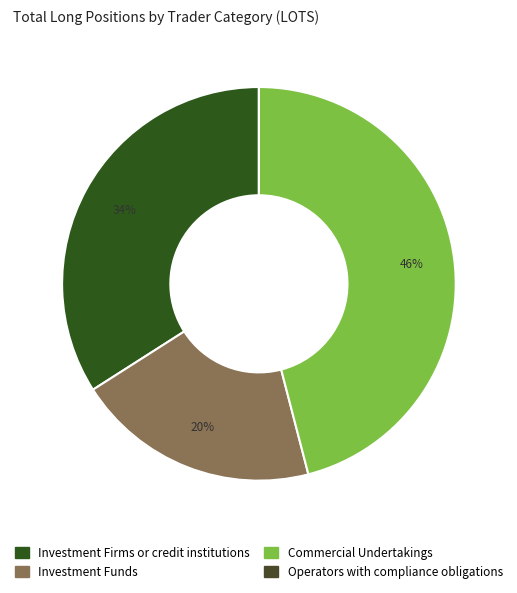

Rank the categories by value from highest to lowest.

Commercial Undertakings, Investment Firms or credit institutions, Investment Funds, Operators with compliance obligations